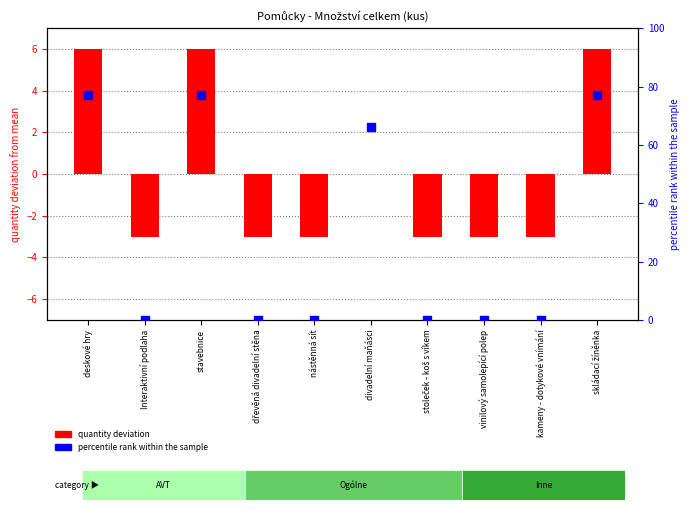

At how many categories does at least one series exceed 64?

4